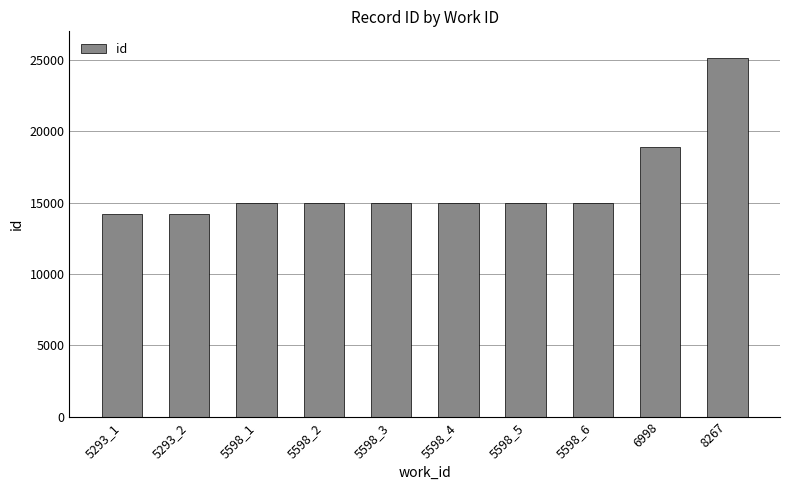

At which label is the value closest to 19688?

6998